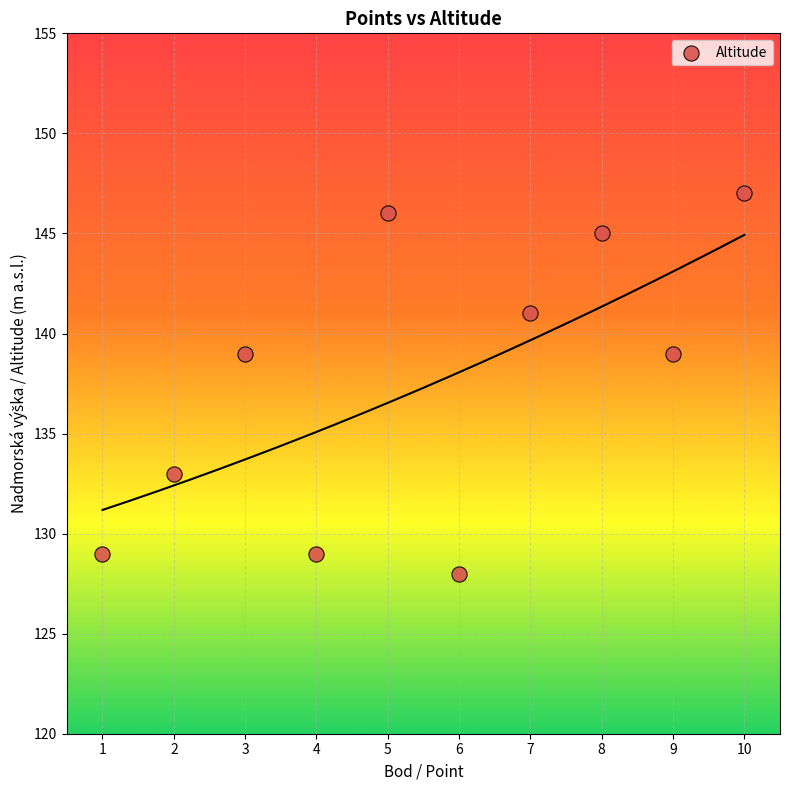

What is the range of X values (max minus min)?

9